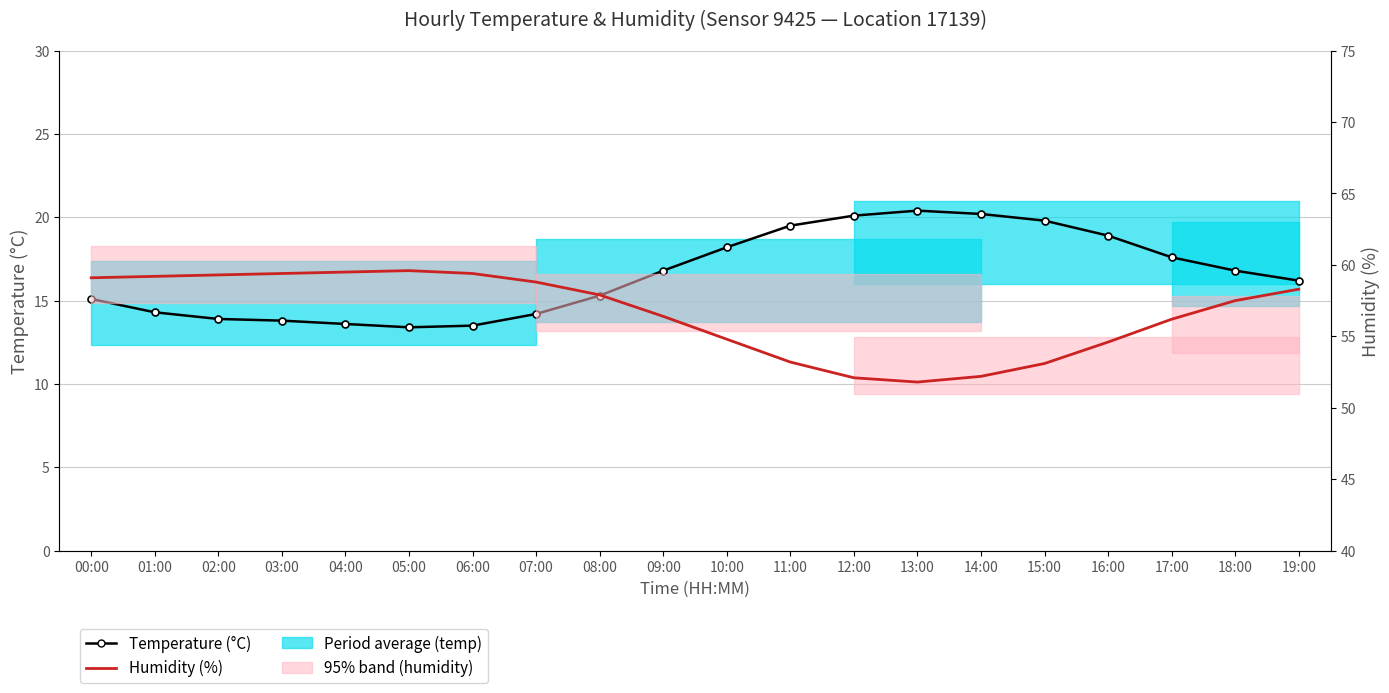

What is the label of the 14th point from the left?

13:00